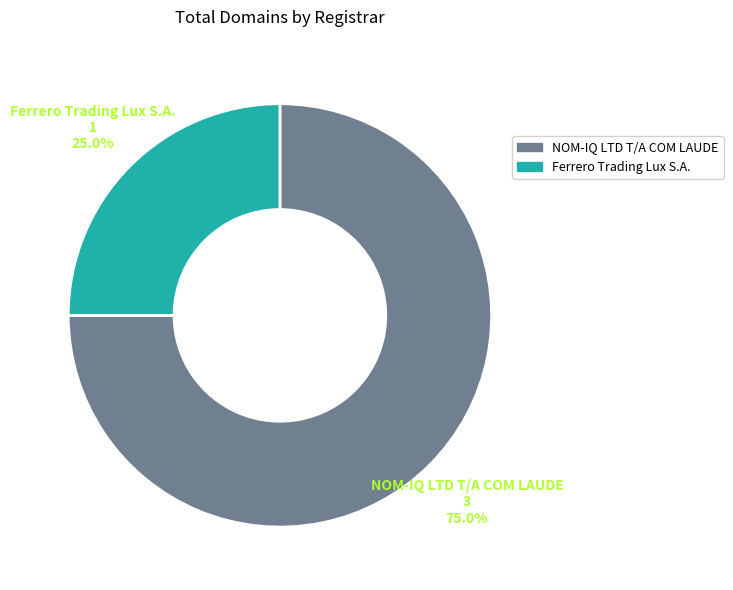

Does Ferrero Trading Lux S.A. account for over 50% of the chart?

No